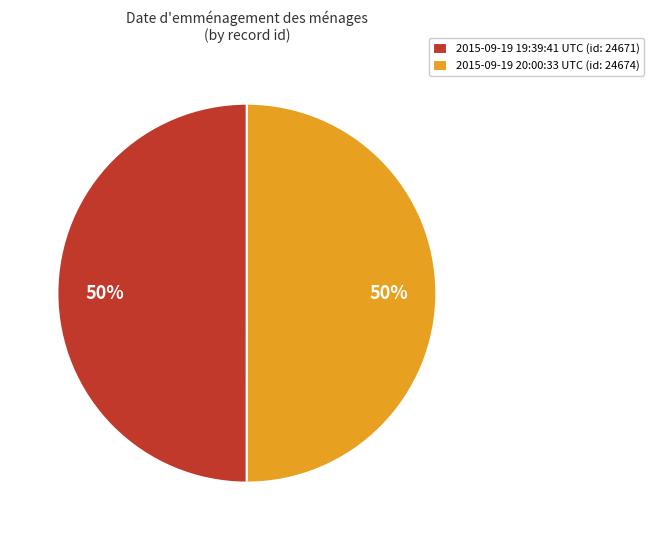

To the nearest percent, what portion does 2015-09-19 20:00:33 UTC (id: 24674) represent?

50%